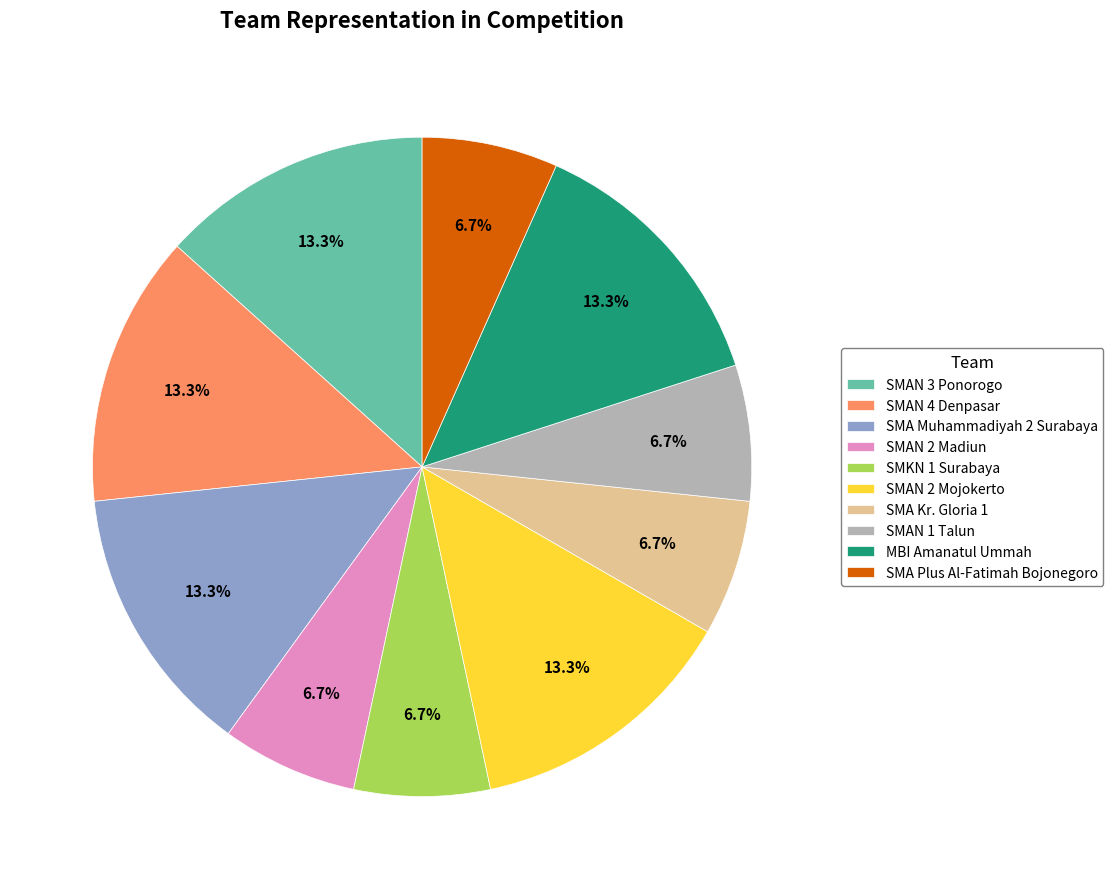

What is the total percentage of SMAN 3 Ponorogo and SMAN 2 Madiun?

20.0%